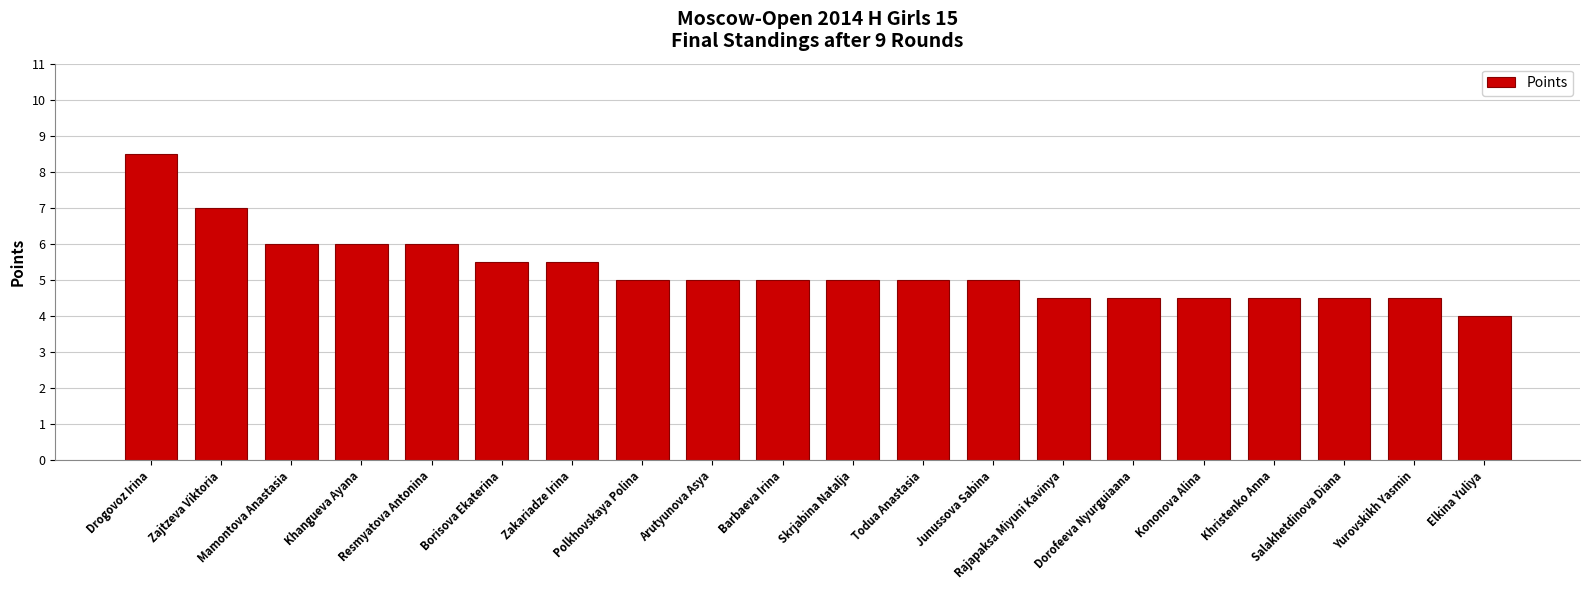

What value does the data have at Mamontova Anastasia?

6.0